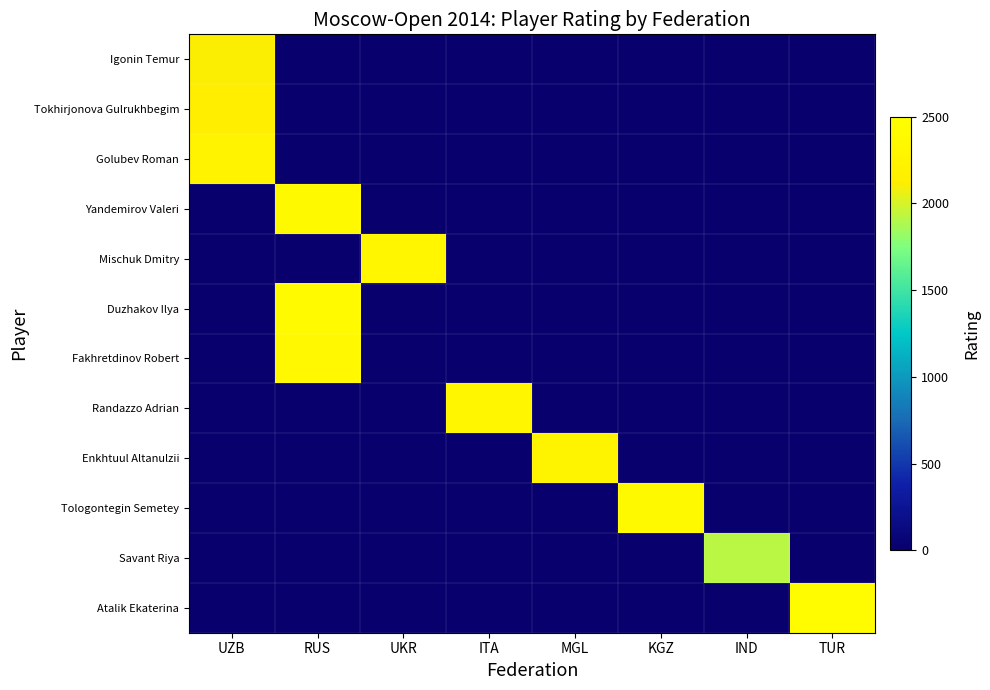

How many positive values does the Duzhakov Ilya series have?

1